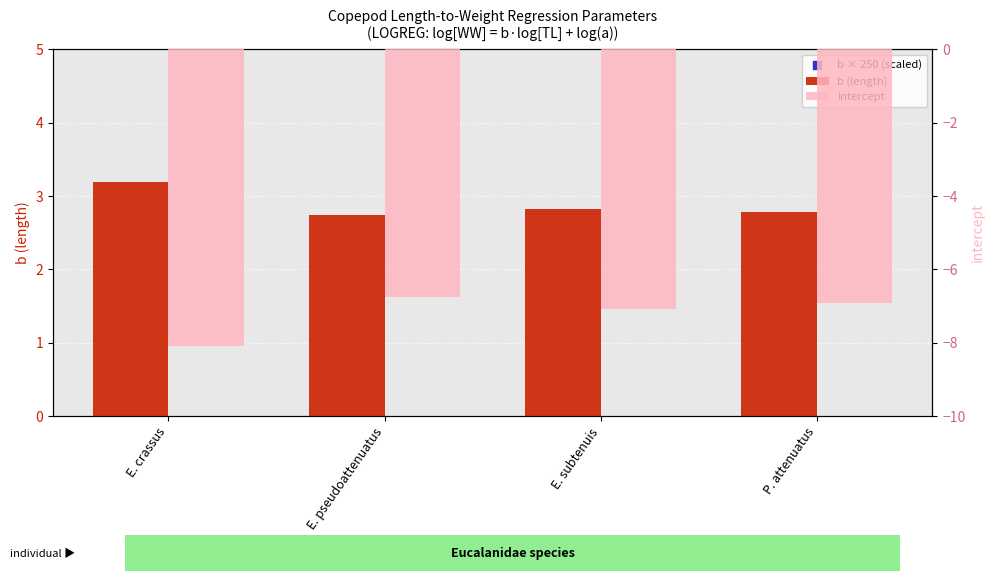

Which series reaches the minimum Y coordinate?

intercept